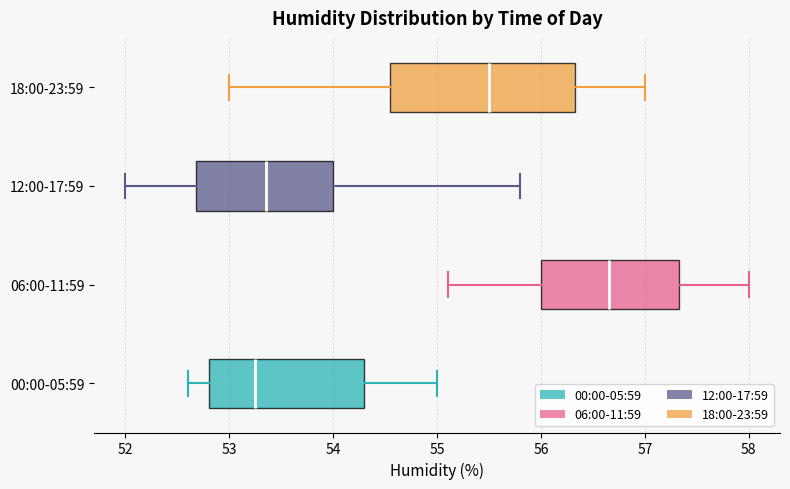

Which box is the widest, from its left edge to its right edge?

18:00-23:59